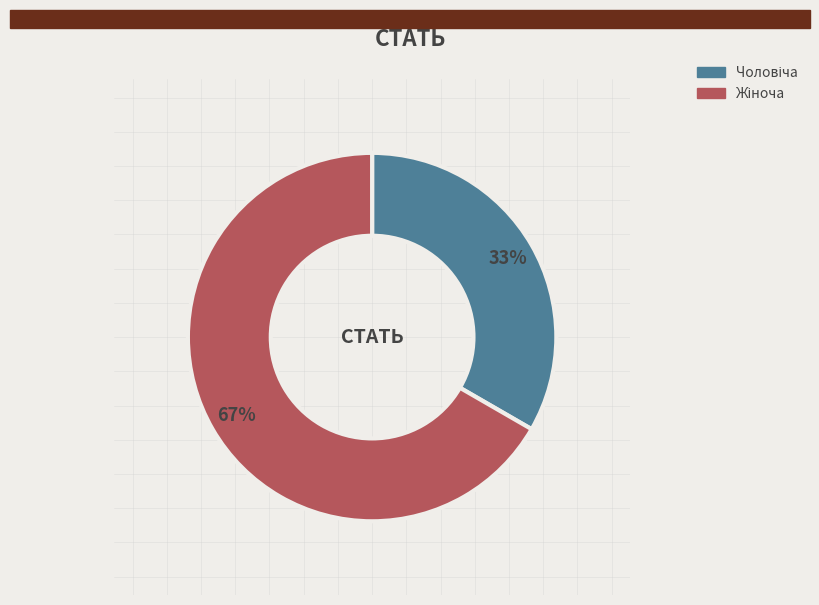

To the nearest percent, what is the average slice percentage?

50%